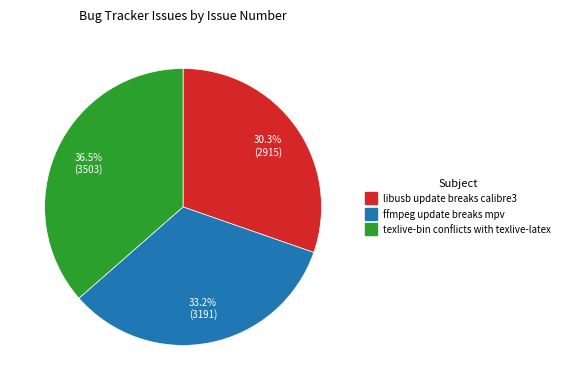

Which category has the smallest portion of the pie?

libusb update breaks calibre3